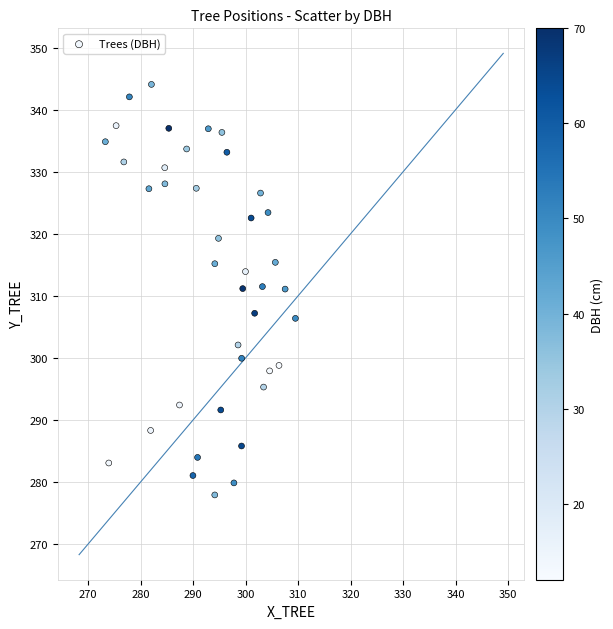

What is the range of X values (max minus min)?

36.2